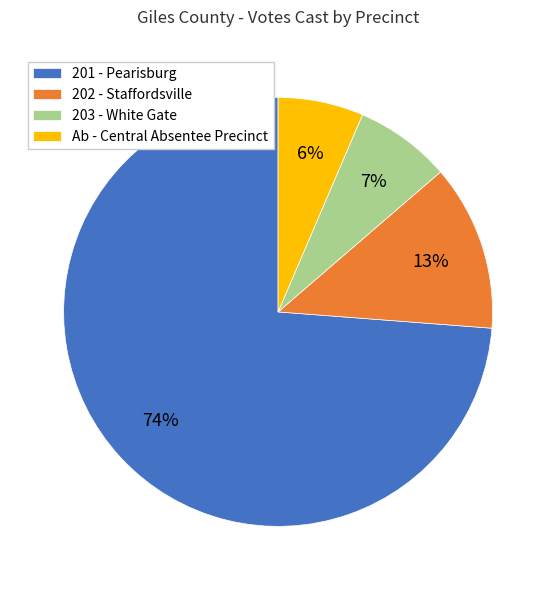

What is the majority slice?

201 - Pearisburg